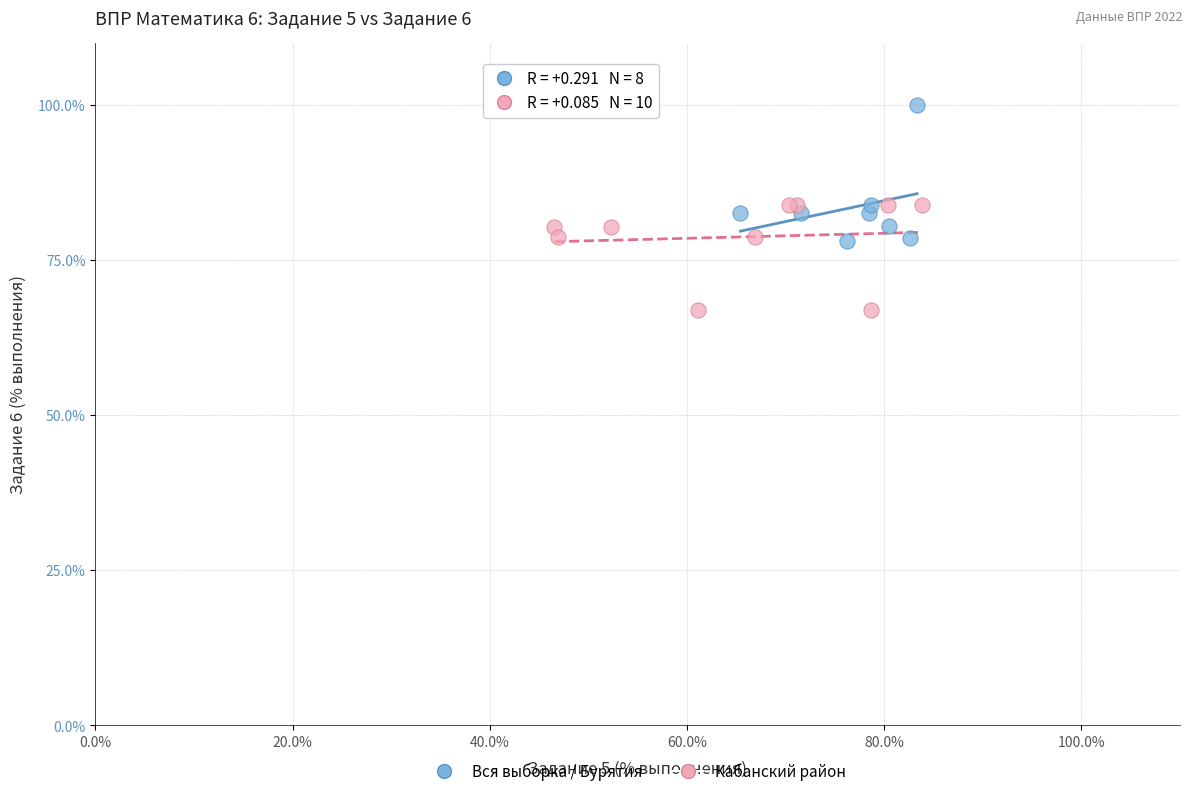

Which series reaches the minimum Y coordinate?

Кабанский район